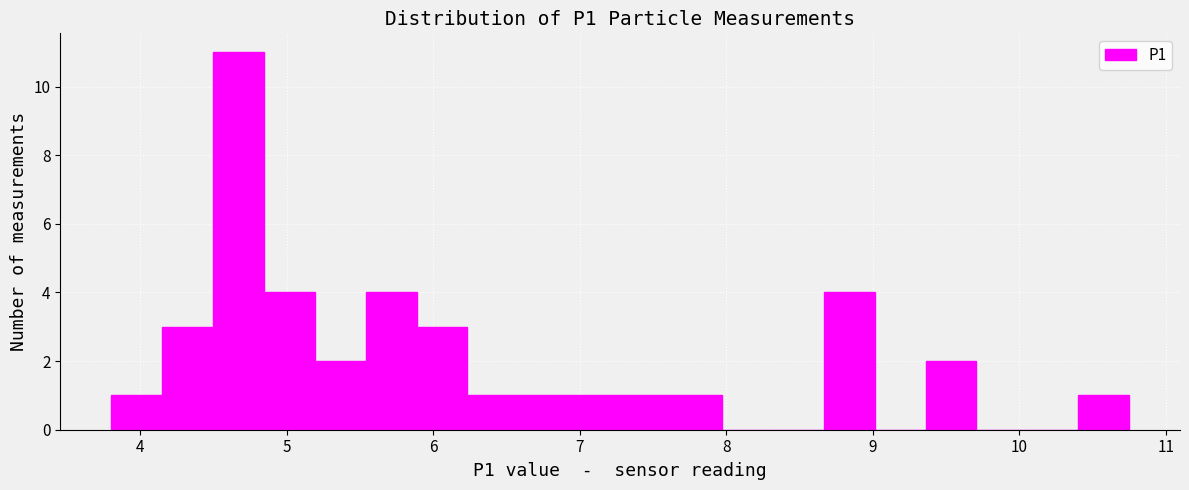

Read against the x-axis, roughly where is the centre of the tallest bar?

4.7